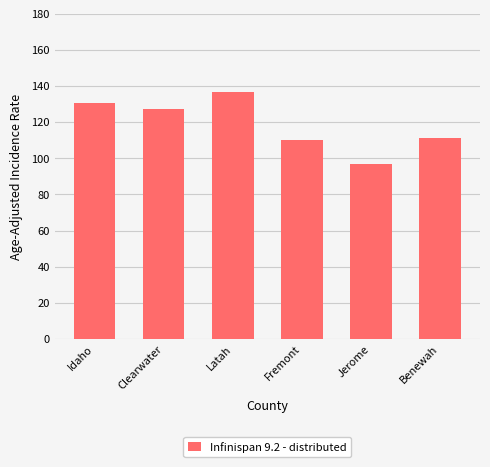

What is the difference between the values at Benewah and Fremont?

1.4